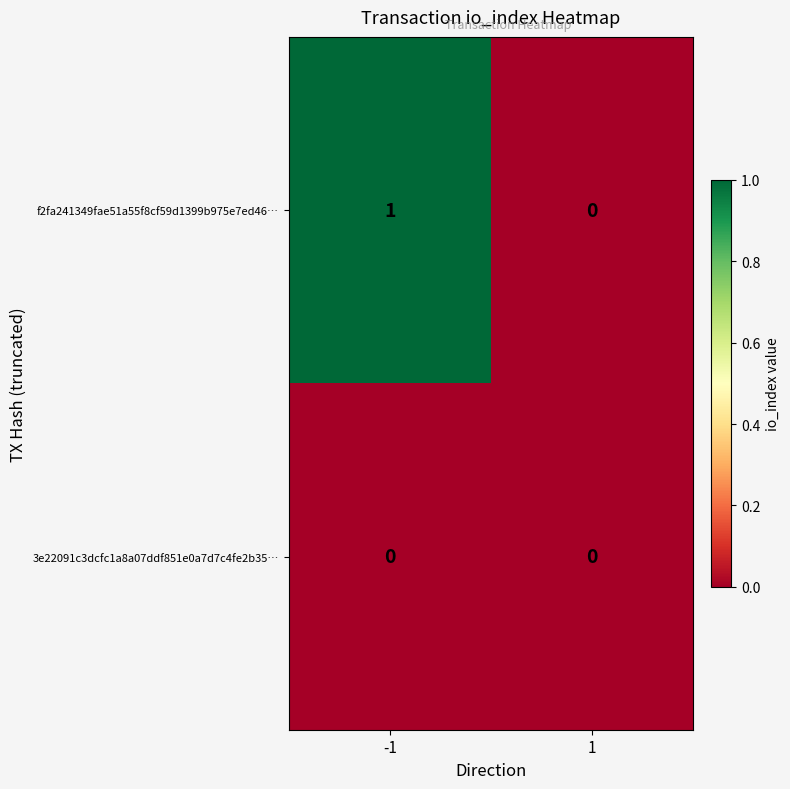

What is the spread (max minus min) of values at -1?

1